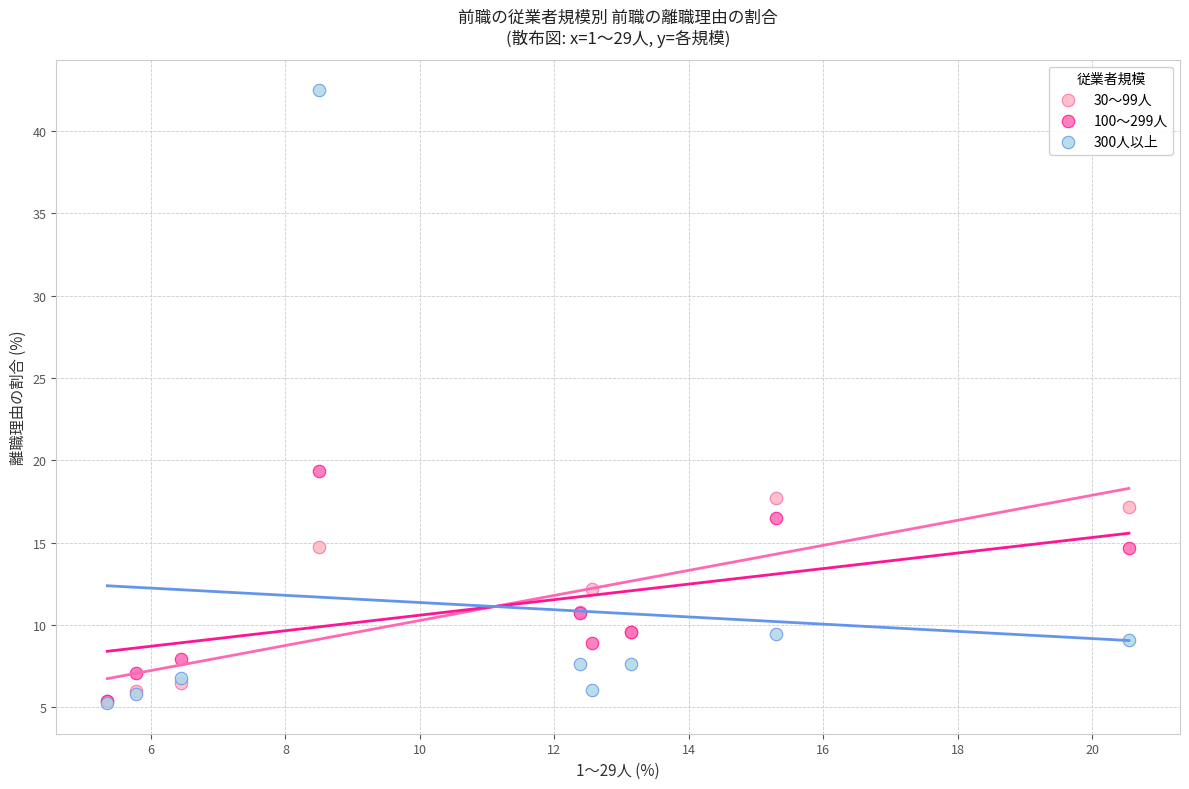

Across all series, what Y value is closest to 23?

19.4